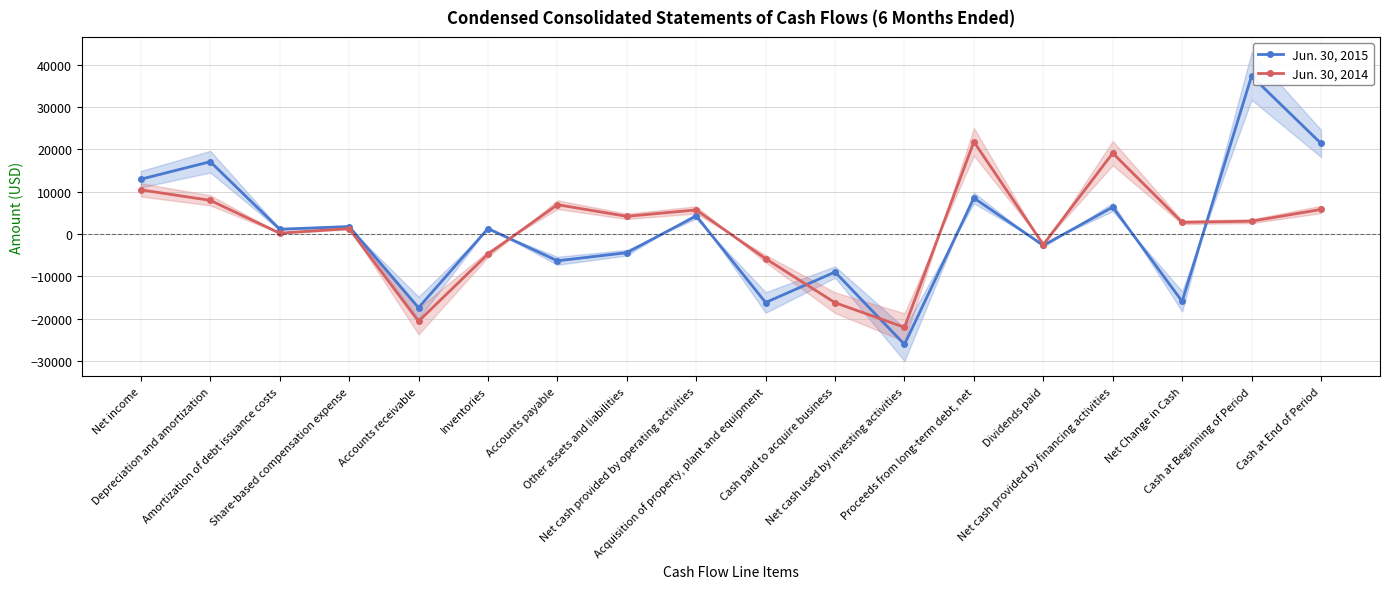

Read the Jun. 30, 2014 value at Cash at Beginning of Period.

3039